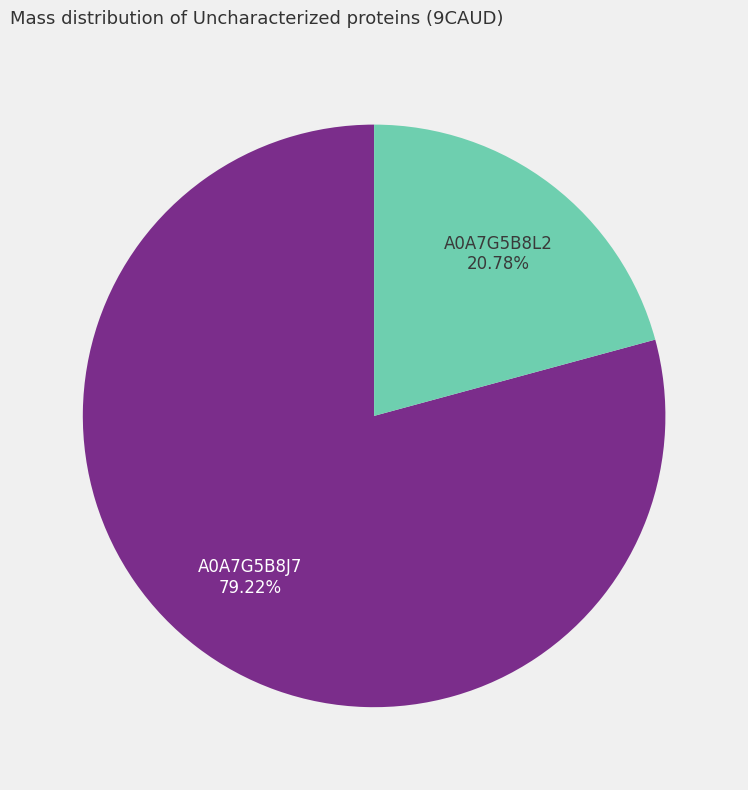

How many segments does this pie chart have?

2